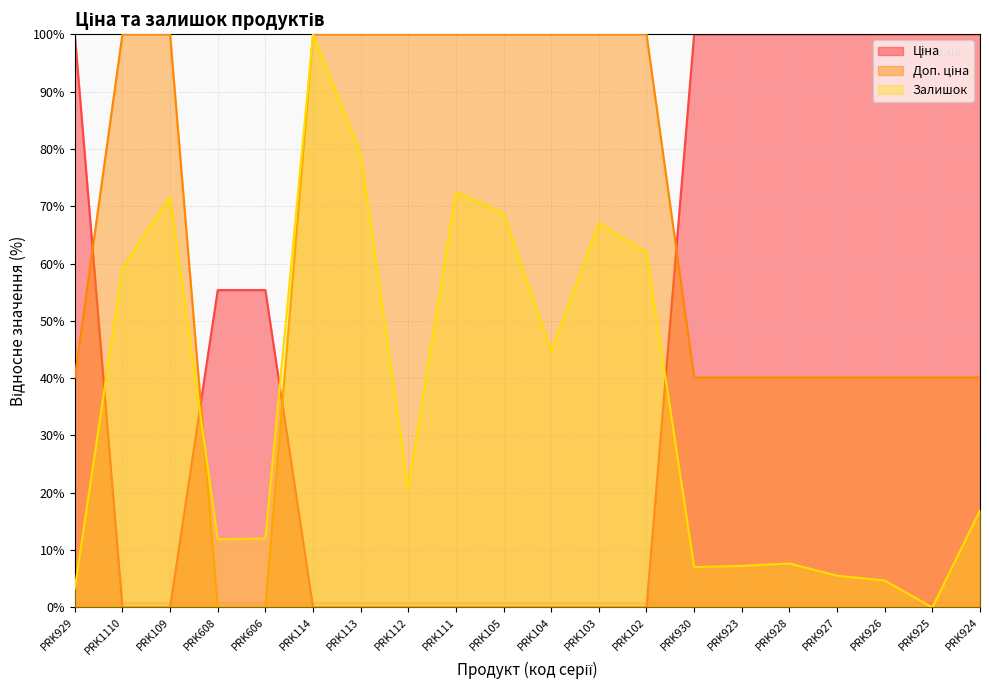

Does the chart have visible grid lines?

Yes